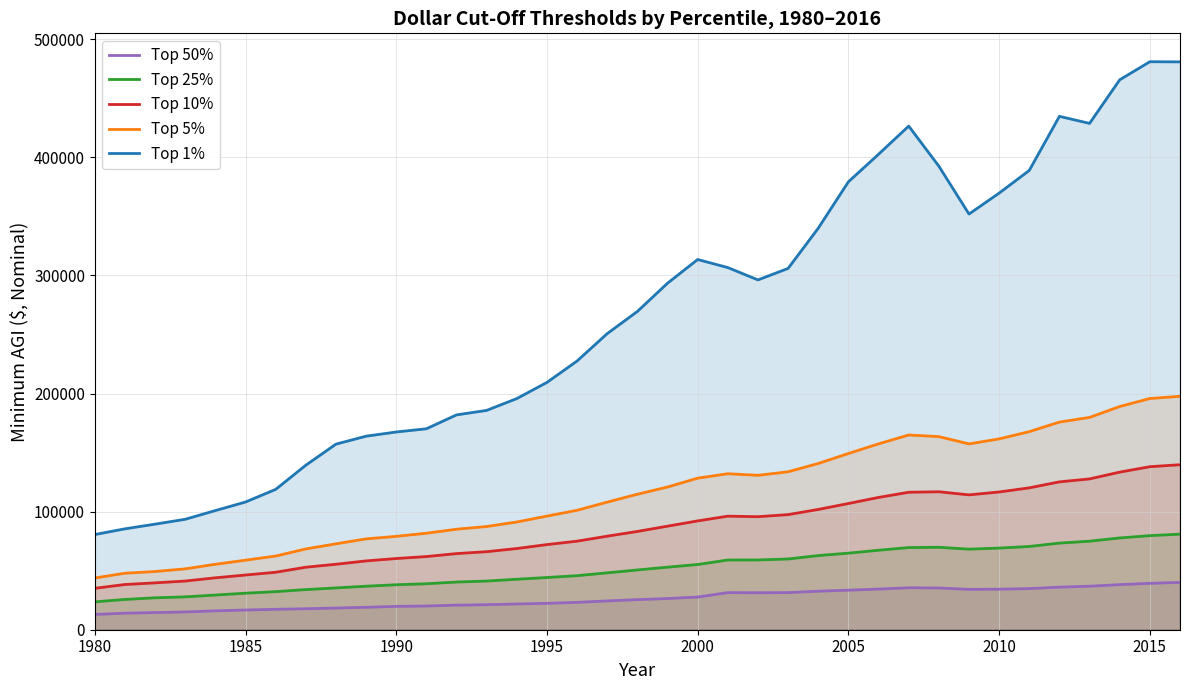

True or false: Top 50% and Top 25% cross at least once.

False